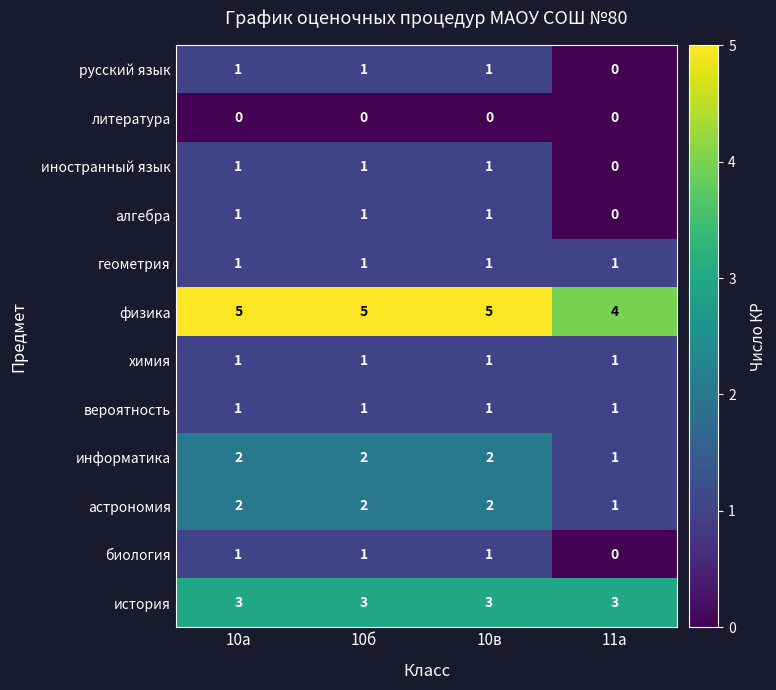

What is the total value across all series at 10а?

19